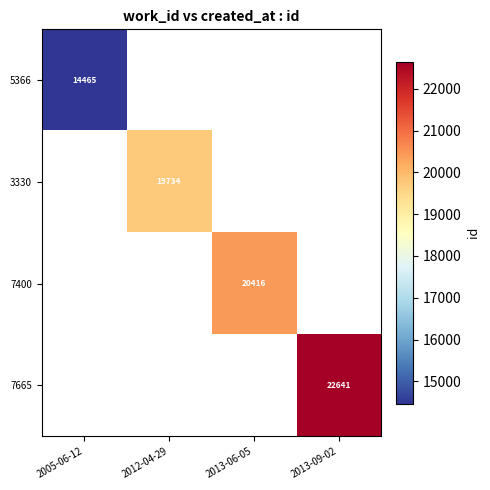

At how many categories does at least one series exceed 3888?

4